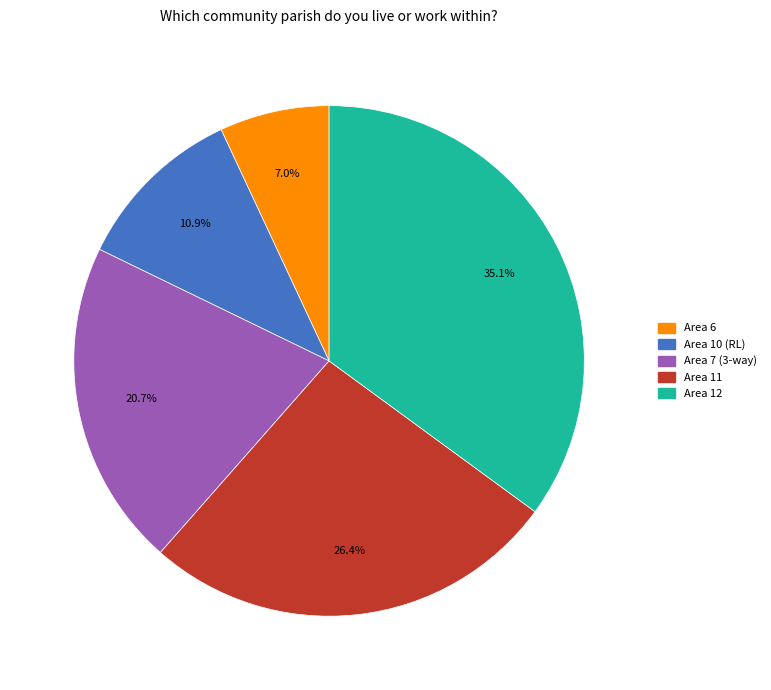

Combined, what portion of the pie is Area 6 and Area 7 (3-way)?

27.7%